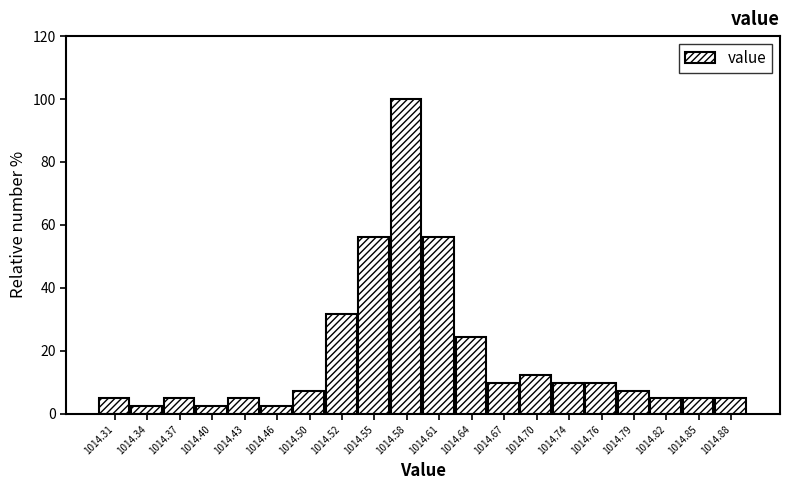

Reading left to right, list every bar in this chart as the range it spans on the x-axis followed by its height. The values are not printed on the chart, so give them approximately, as read against the axis.

1014.30 to 1014.33: 4
1014.33 to 1014.36: 2
1014.36 to 1014.39: 4
1014.39 to 1014.42: 2
1014.42 to 1014.45: 4
1014.45 to 1014.48: 2
1014.48 to 1014.51: 8
1014.51 to 1014.54: 32
1014.54 to 1014.57: 56
1014.57 to 1014.60: 100
1014.60 to 1014.63: 56
1014.63 to 1014.66: 24
1014.66 to 1014.69: 10
1014.69 to 1014.72: 12
1014.72 to 1014.75: 10
1014.75 to 1014.78: 10
1014.78 to 1014.81: 8
1014.81 to 1014.84: 4
1014.84 to 1014.87: 4
1014.87 to 1014.90: 4